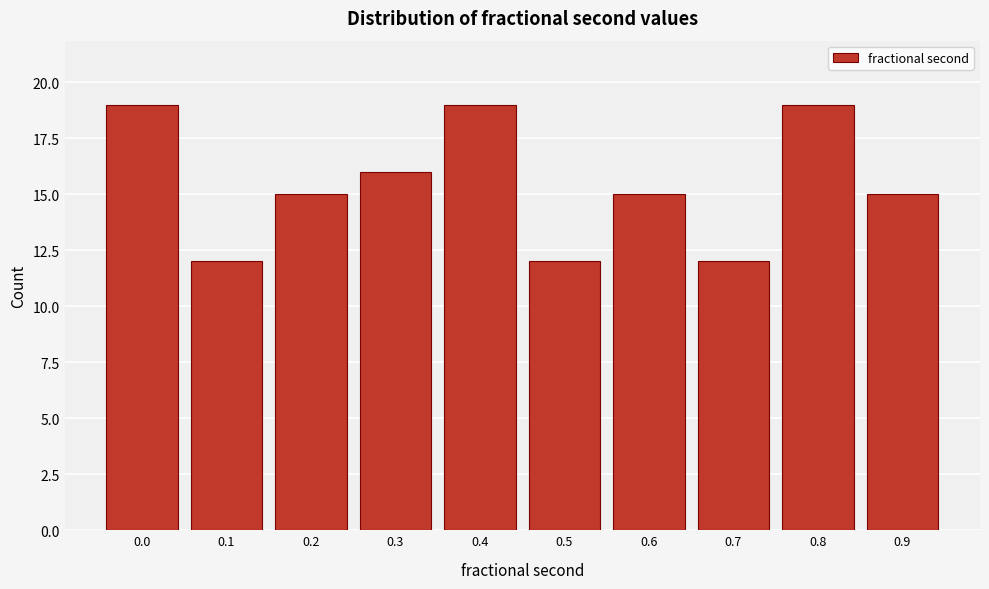

Reading right to left, what are all the values shown in this chart?

15	19	12	15	12	19	16	15	12	19